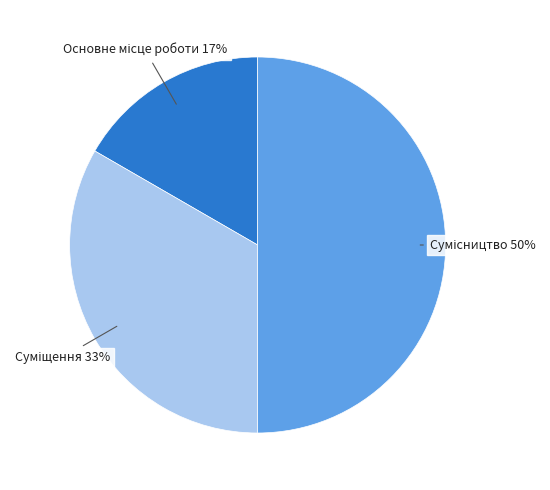

How many segments does this pie chart have?

3